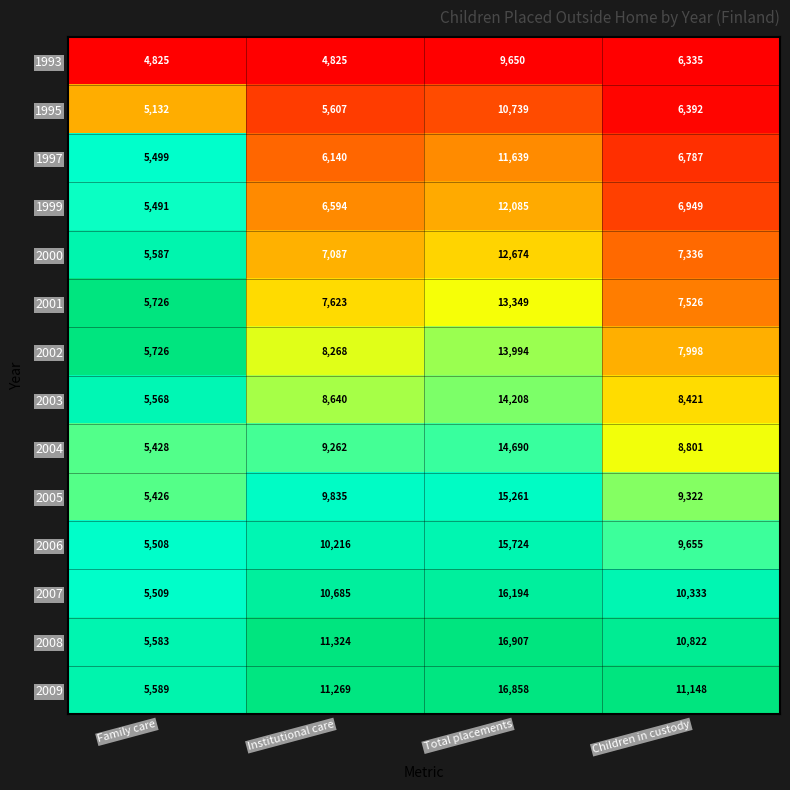

What is the difference between the maximum and second lowest values in the 2001 series?

5823